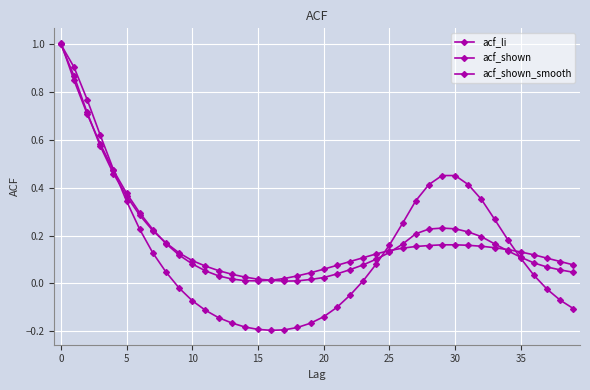

How many distinct data groups are displayed?

3